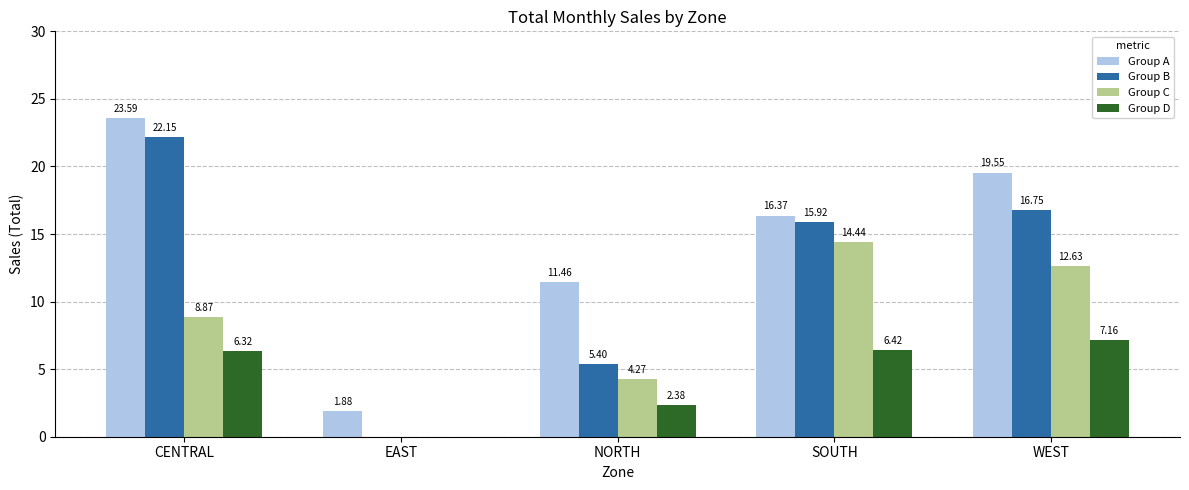

How many distinct data groups are displayed?

4